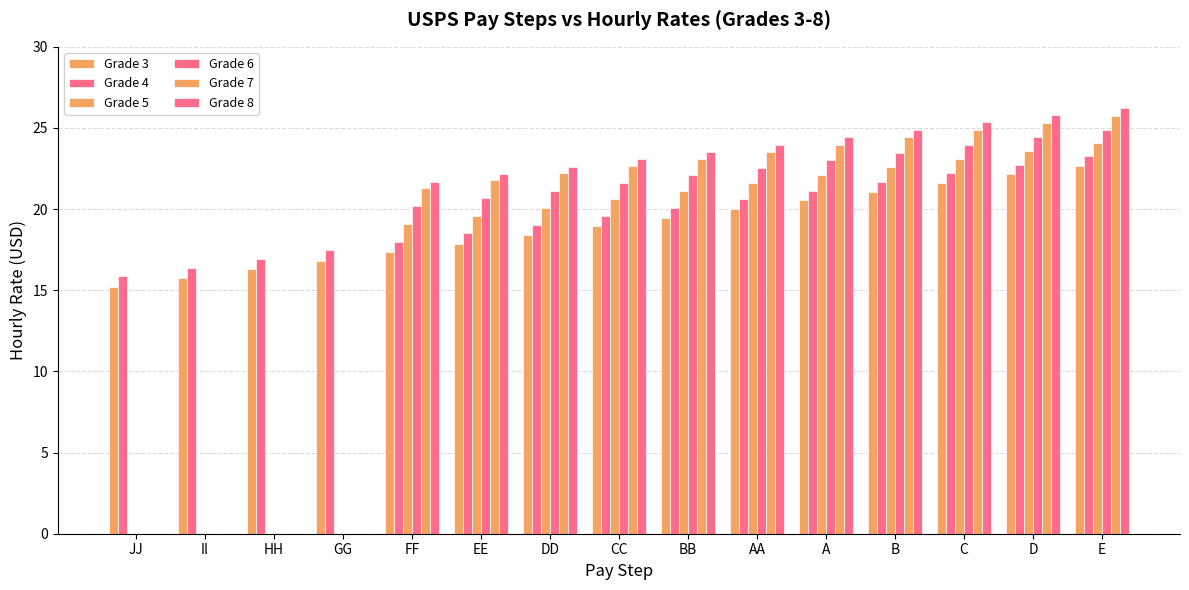

What is the minimum value for Grade 4?

15.9